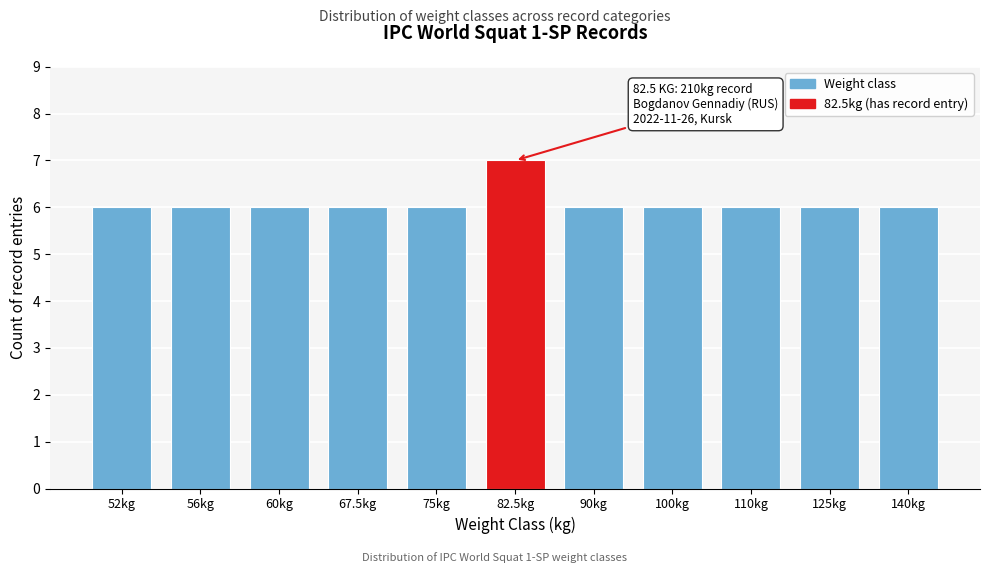

Reading left to right, list all the values displayed in this chart.

6	6	6	6	6	7	6	6	6	6	6